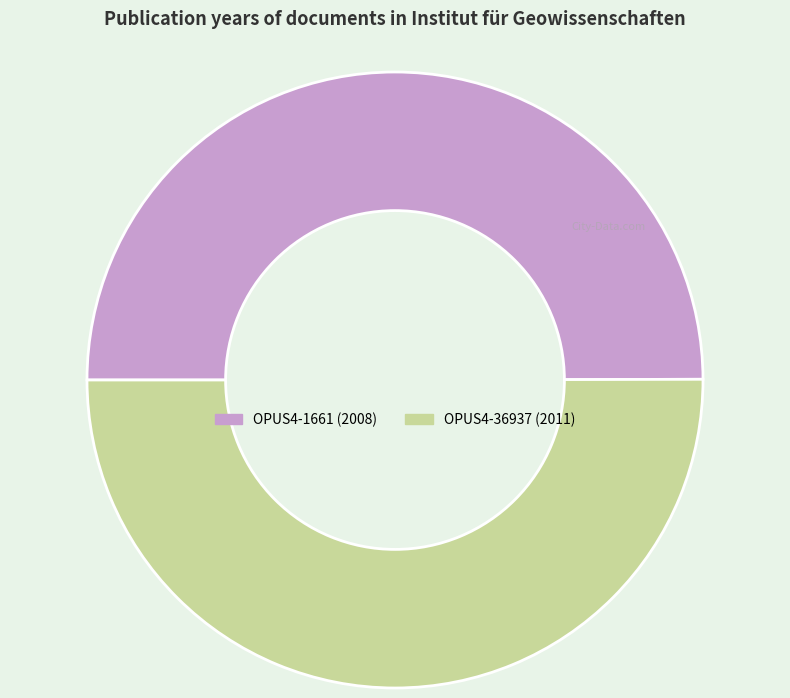

Approximately how many times larger is the value at OPUS4-1661 (2008) compared to OPUS4-36937 (2011)?

1.0